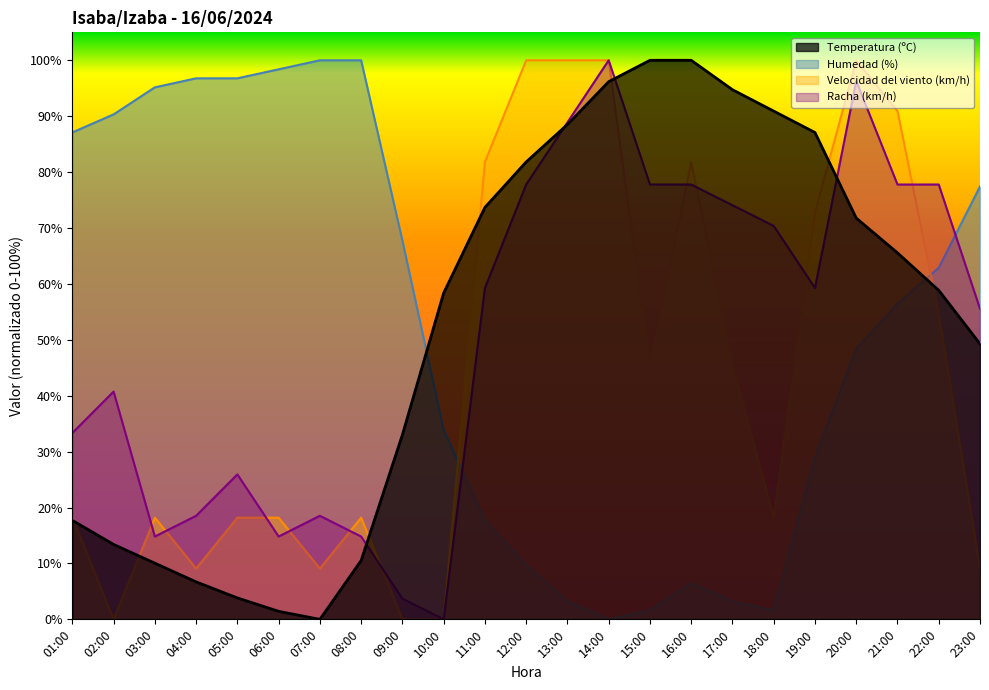

Rank the series at 15:00 from lowest to highest value.

Humedad (%), Velocidad del viento (km/h), Racha (km/h), Temperatura (ºC)